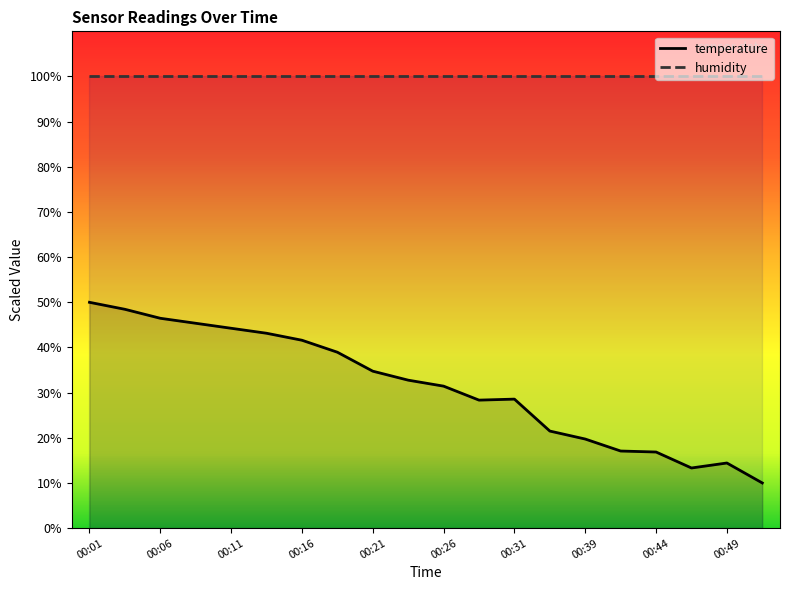

List the labels in order of value, smallest first.

00:51, 00:46, 00:49, 00:44, 00:41, 00:39, 00:36, 00:28, 00:31, 00:26, 00:24, 00:21, 00:19, 00:16, 00:14, 00:11, 00:09, 00:06, 00:04, 00:01